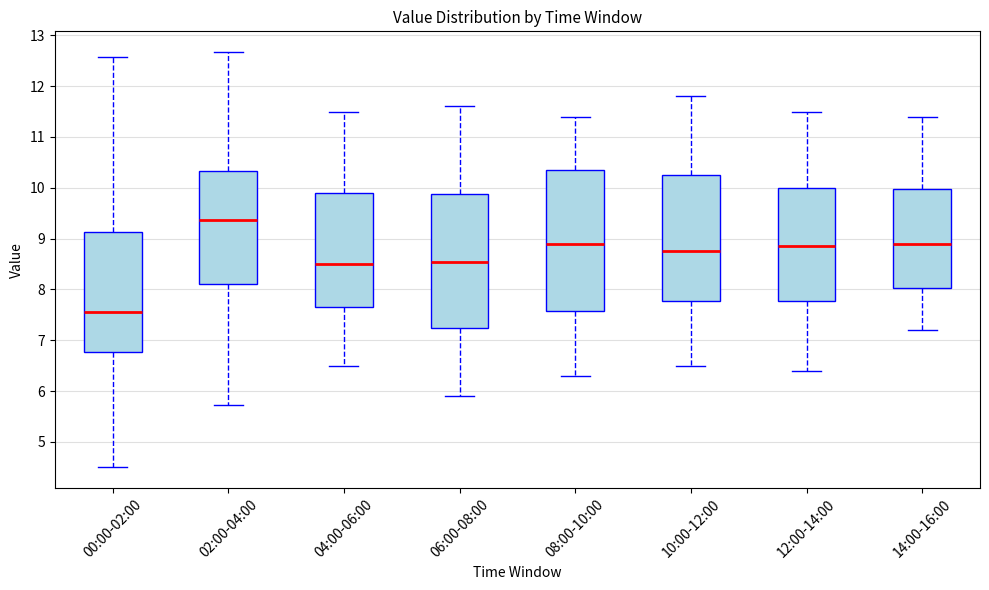

Comparing the boxes themselves (not the whiskers), which one is the tallest?

08:00-10:00